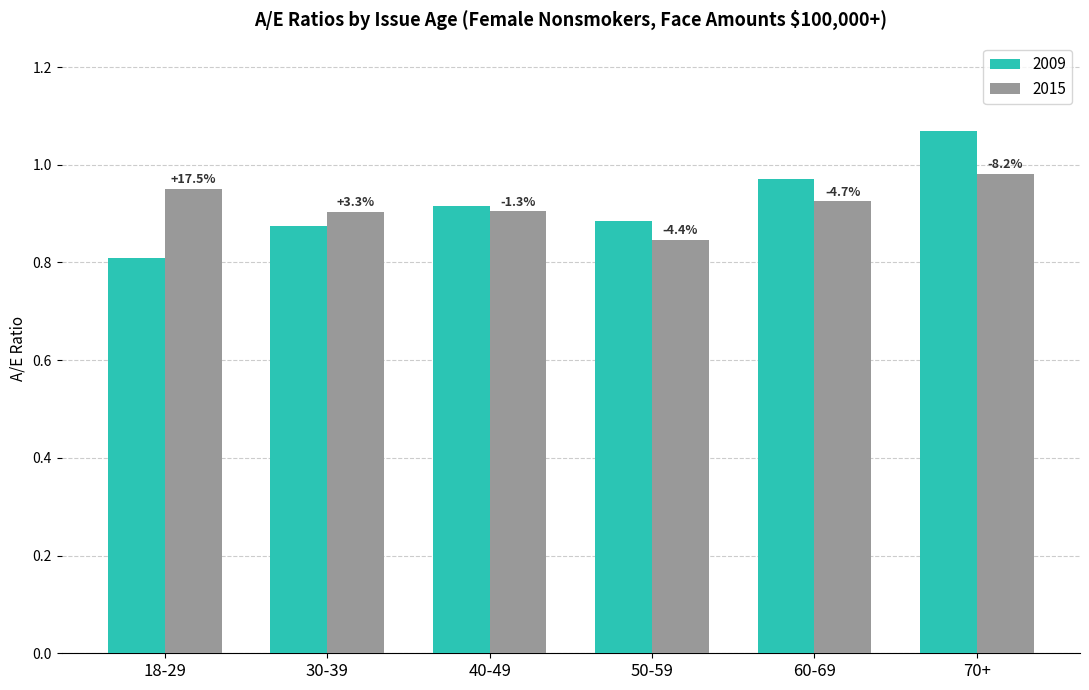

What is the total value across all series at 60-69?

1.9